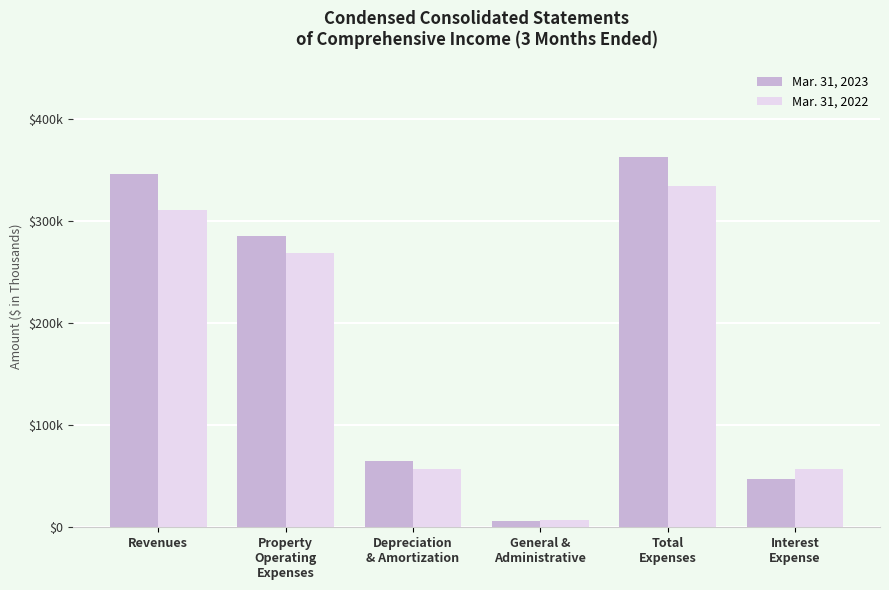

What are all the series names shown in the legend?

Mar. 31, 2023, Mar. 31, 2022